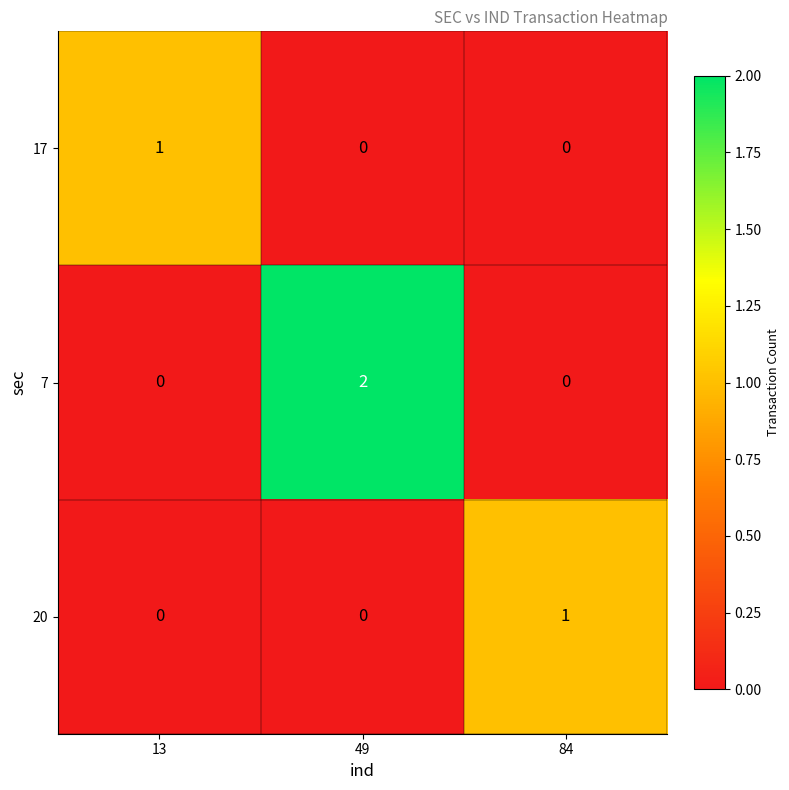

Which series has the widest spread of values?

7